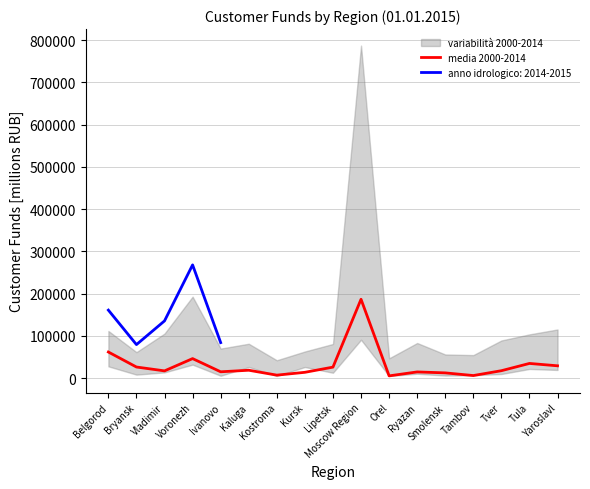

At which category does the data reach its first local peak?

Voronezh